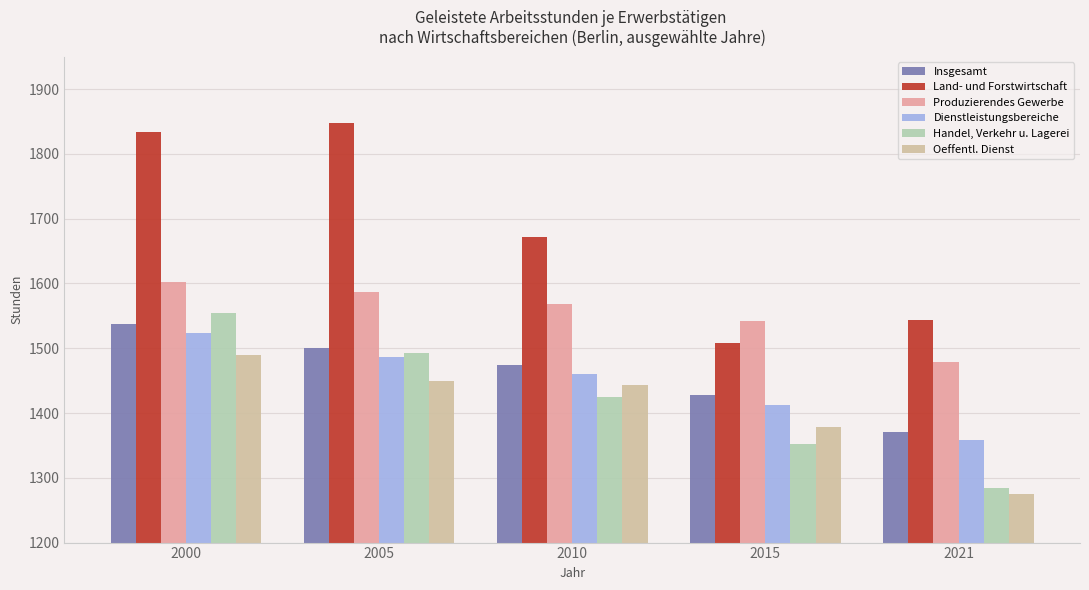

How many bars are there in each group?

6